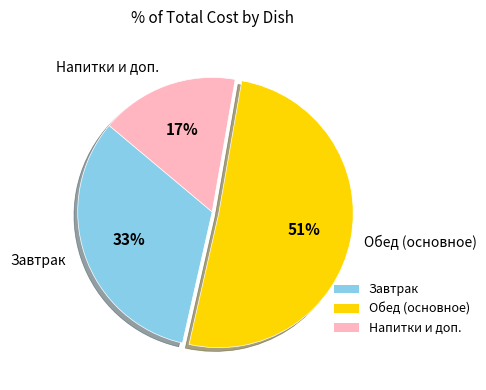

Between Завтрак and Напитки и доп., which is larger?

Завтрак